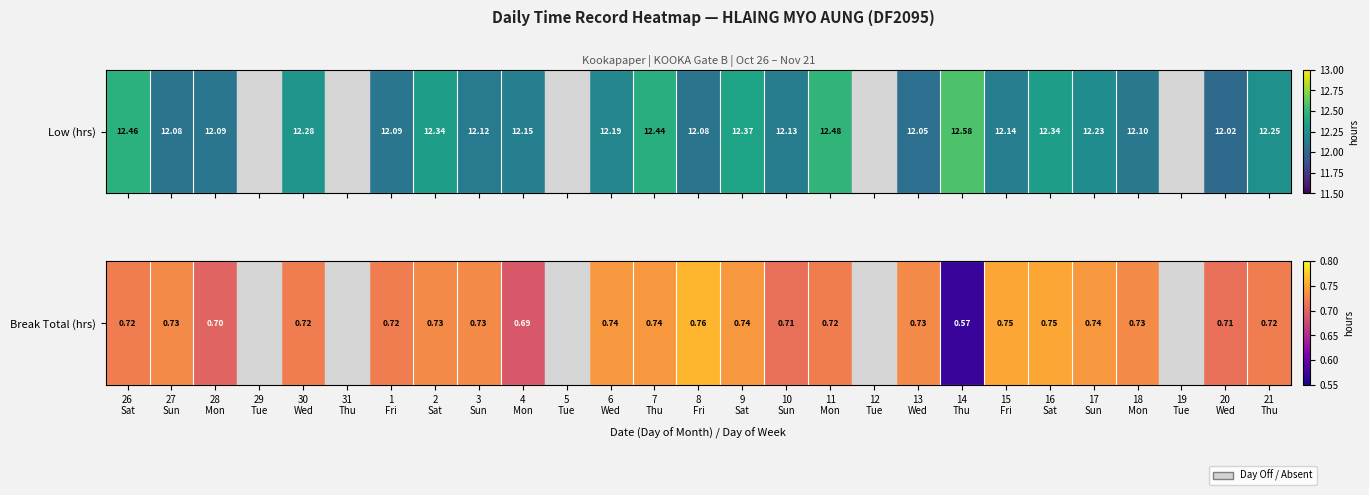

Between 10
Sun and 13
Wed, which is larger?

13
Wed